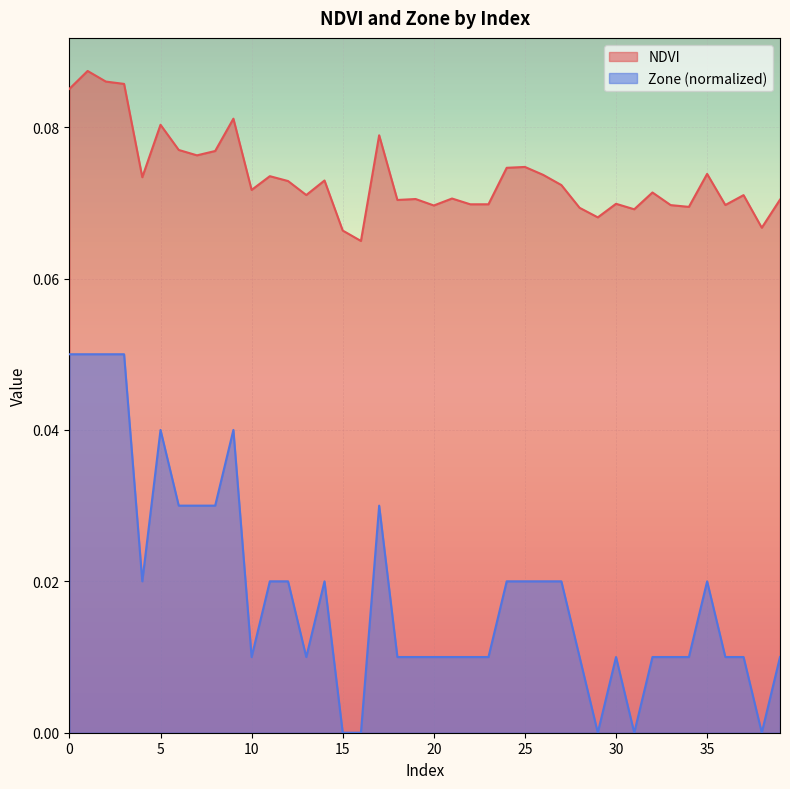

What are all the series names shown in the legend?

NDVI, Zone (normalized)